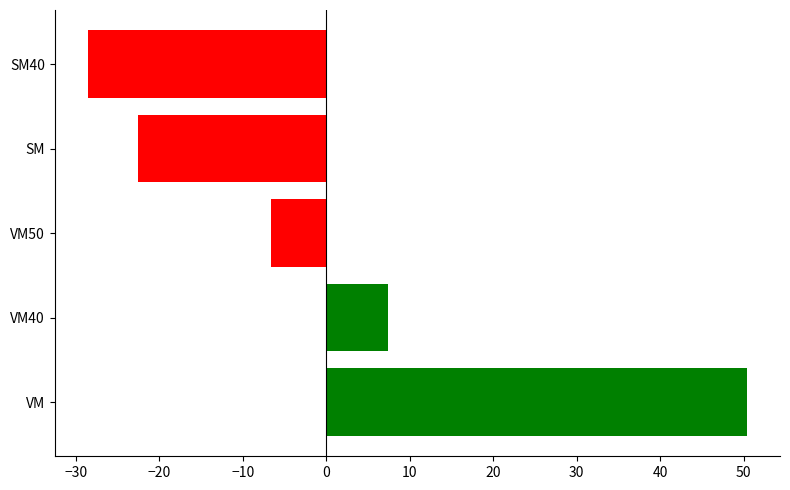

Read the value at SM40.

-28.6